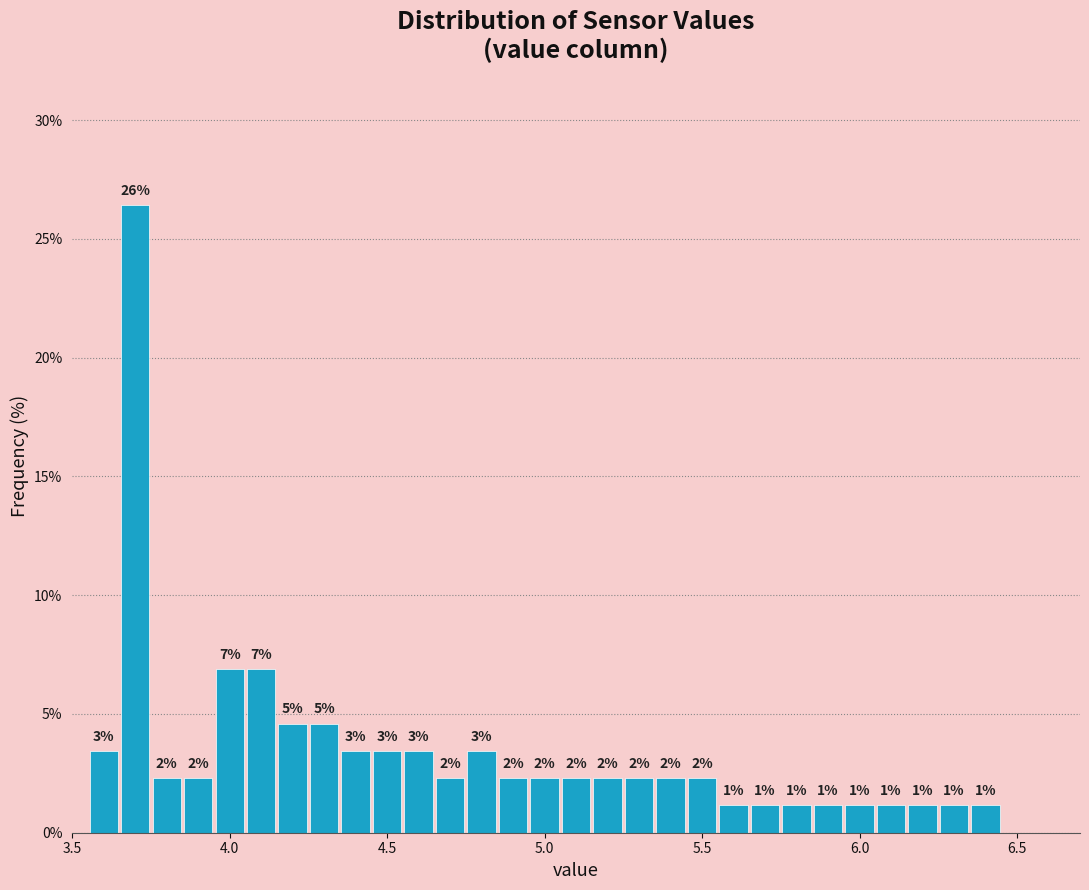

Read against the x-axis, roughly where is the centre of the tallest bar?

3.70